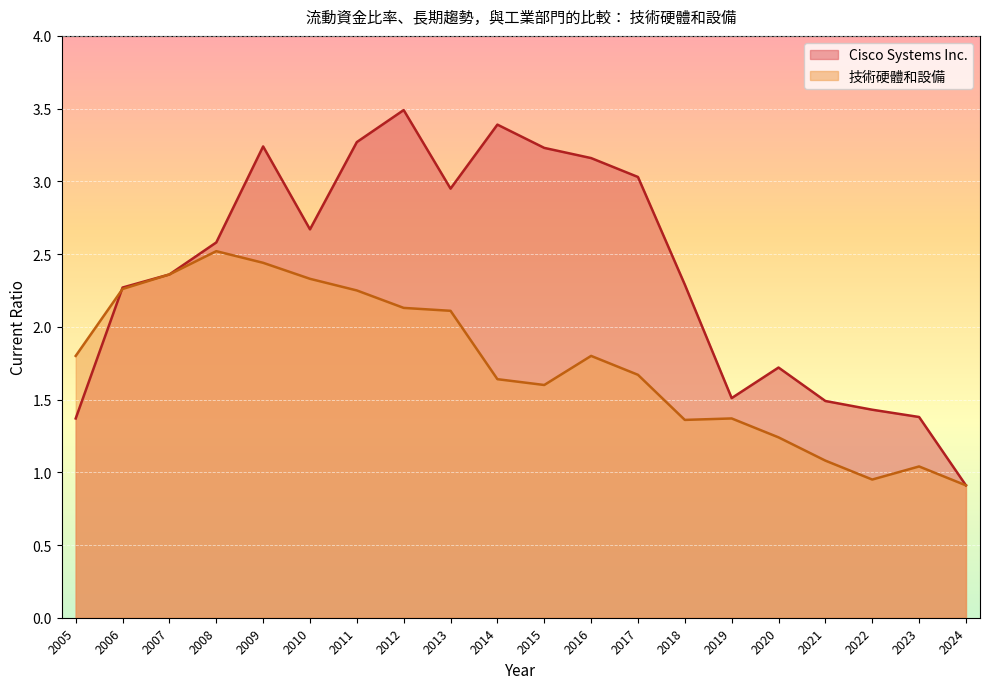

At which category is the sum across all series the highest?

2009